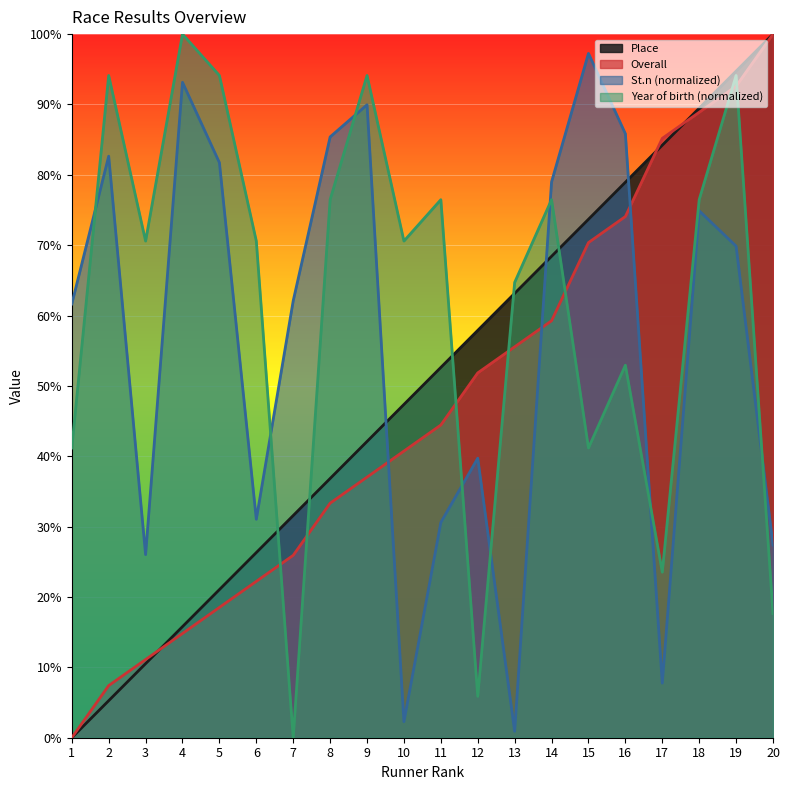

The value of St.n at 20 is 41.3. True or false?

False